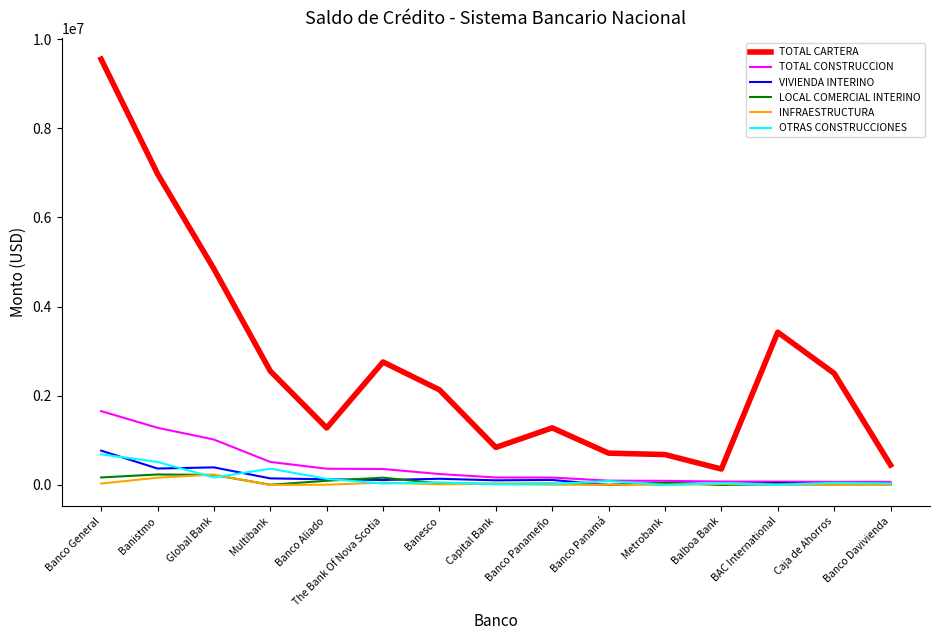

What value does the TOTAL CARTERA series have at The Bank Of Nova Scotia?

2757440.0